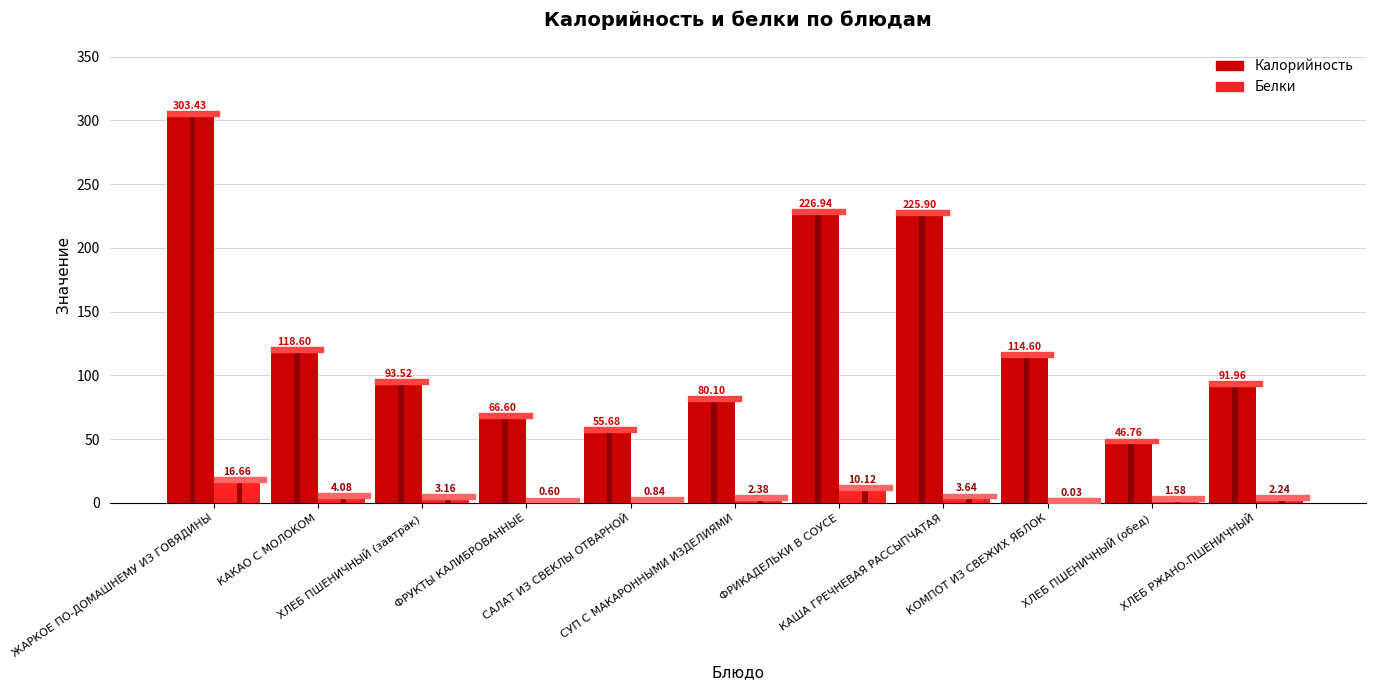

What is the spread (max minus min) of values at ФРИКАДЕЛЬКИ В СОУСЕ?

216.8